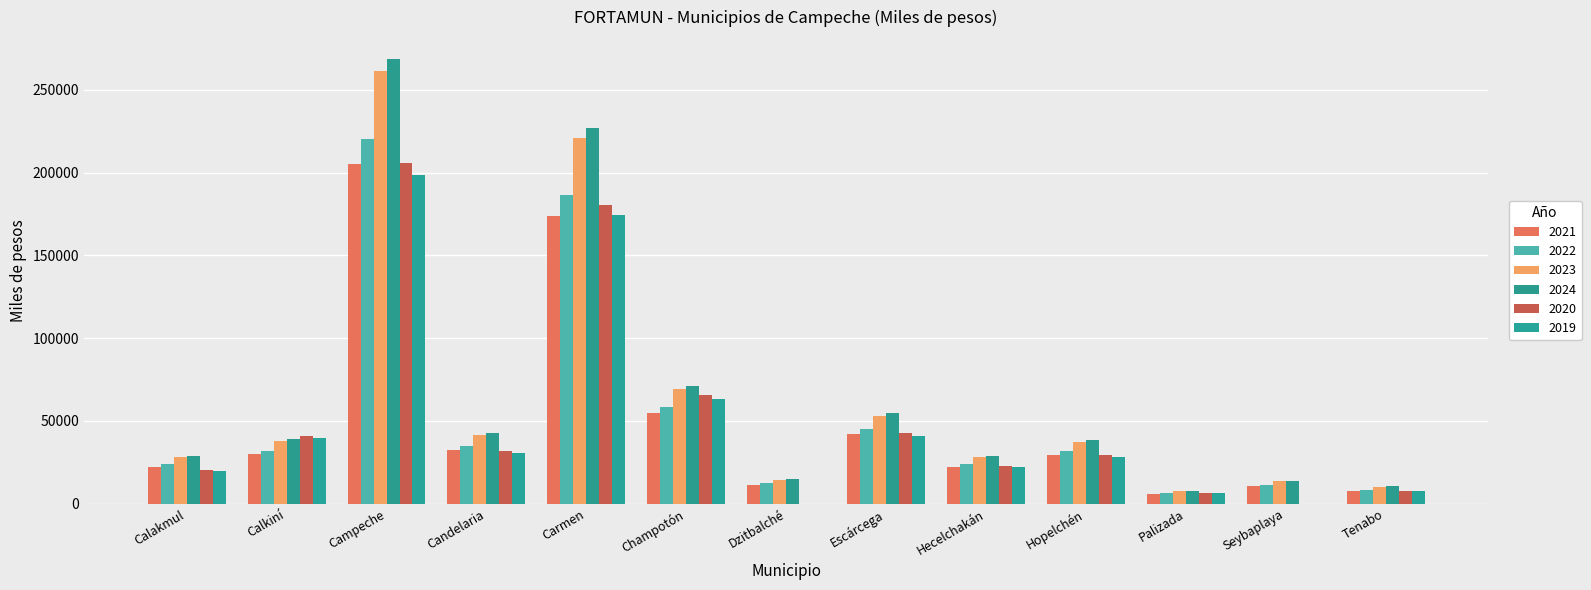

Are the bars horizontal?

No